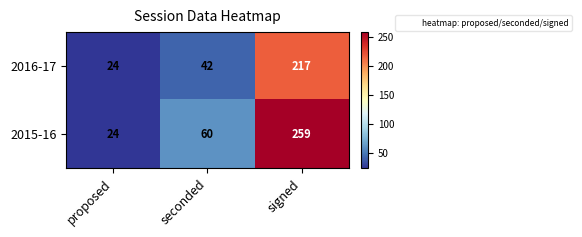

What is the maximum value shown in the chart?

259